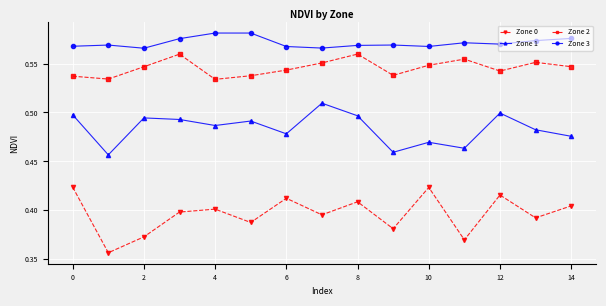

Which series has the widest spread of values?

Zone 0